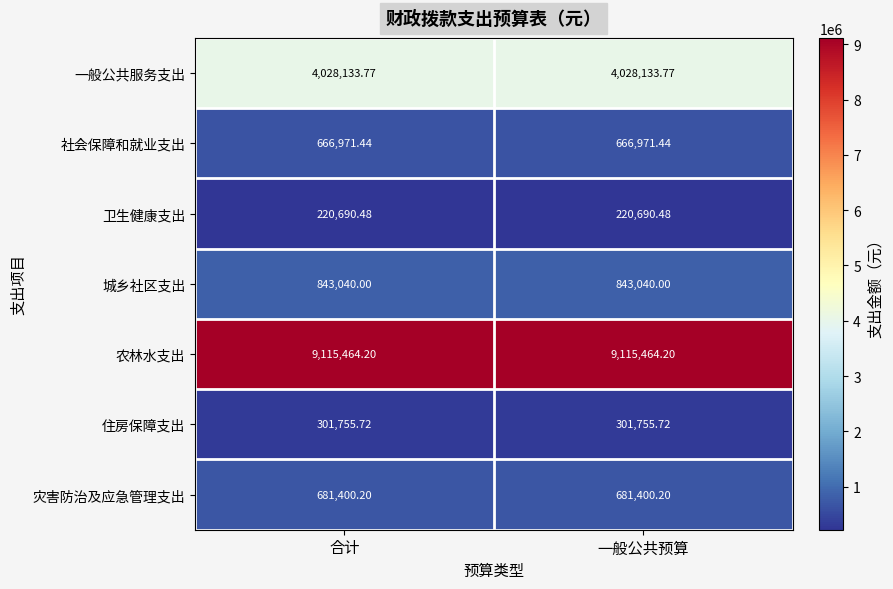

Is the value of 农林水支出 at 合计 greater than the value of 社会保障和就业支出 at 合计?

Yes